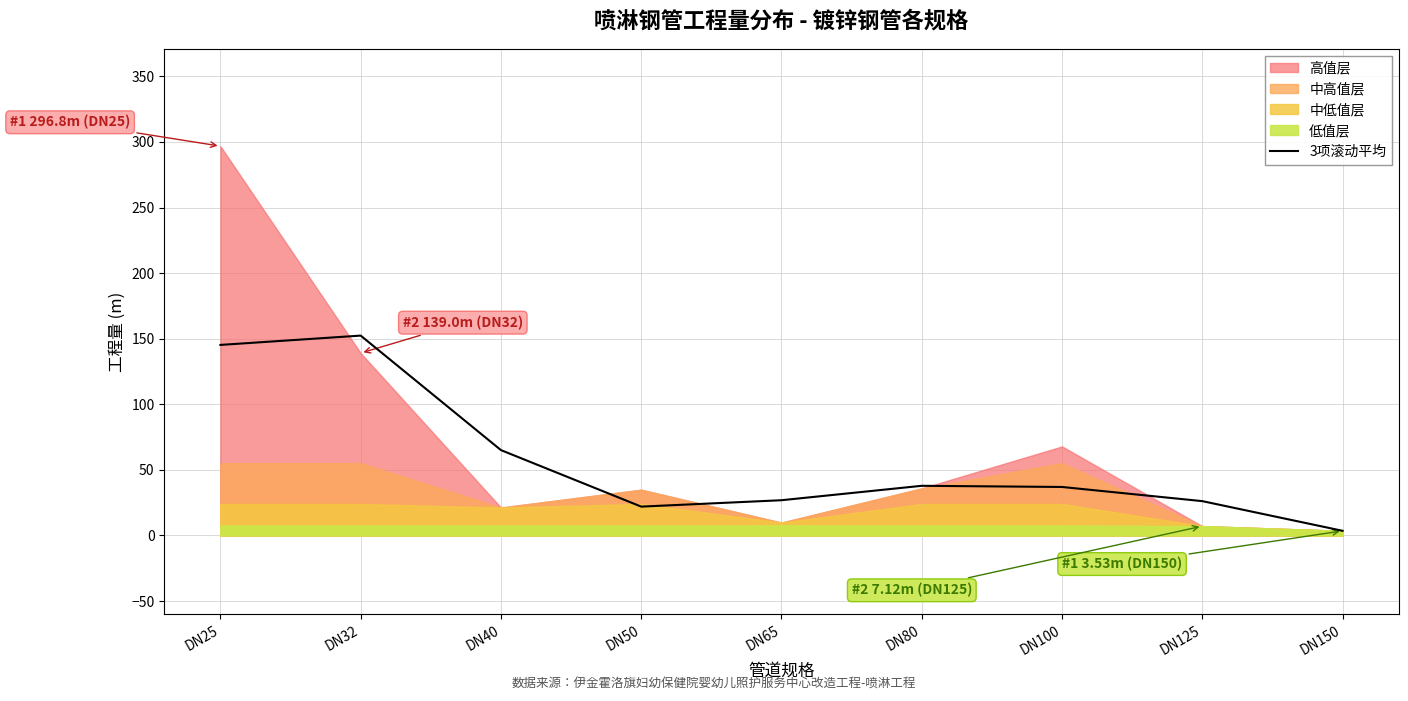

What is the value of the 3rd point from the left?

65.1